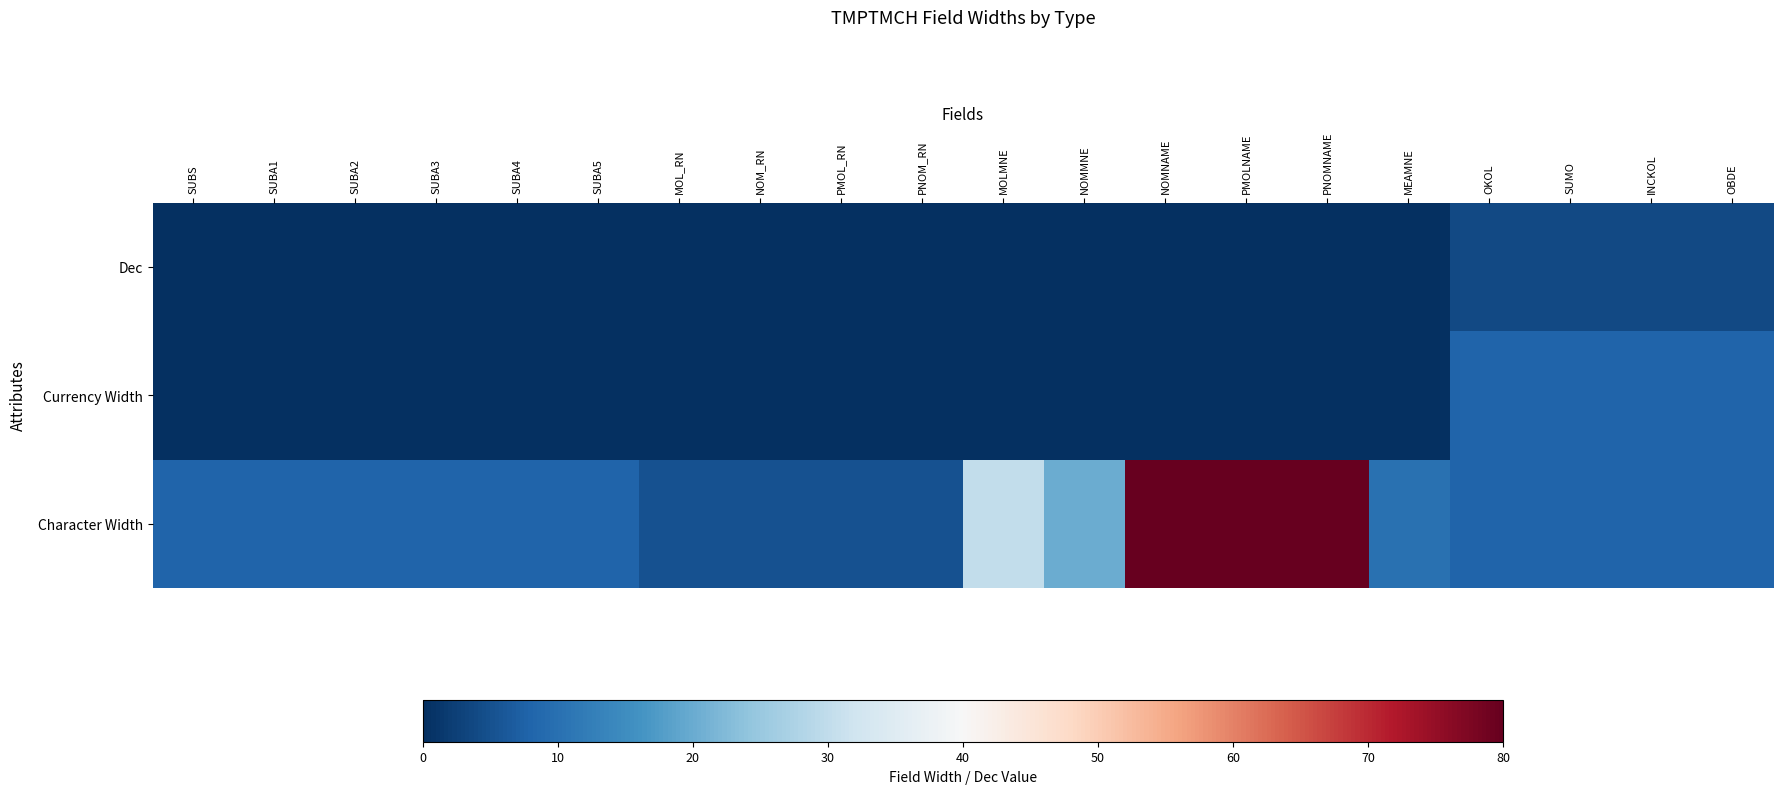

How many categories are shown in the chart?

20